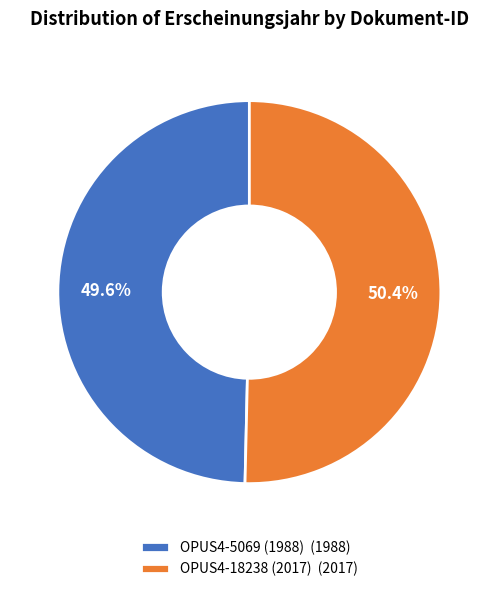

To the nearest percent, what is the difference between the largest and smallest slice percentages?

1%